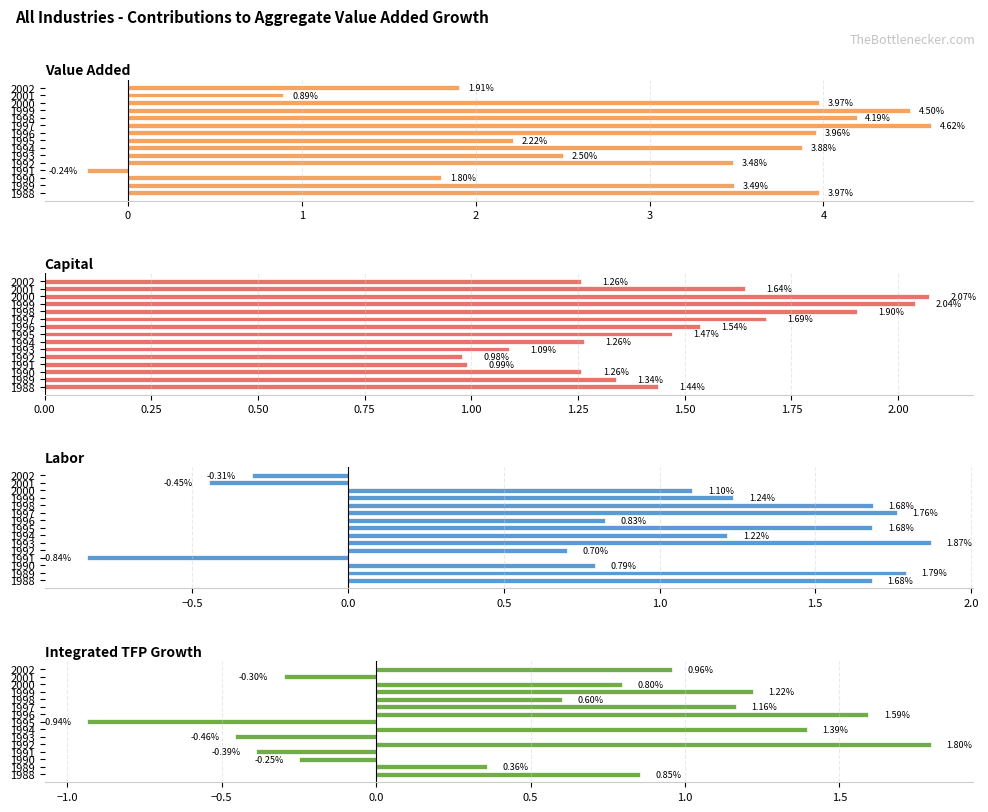

The Labor series shows 1.1 at 1992. True or false?

False